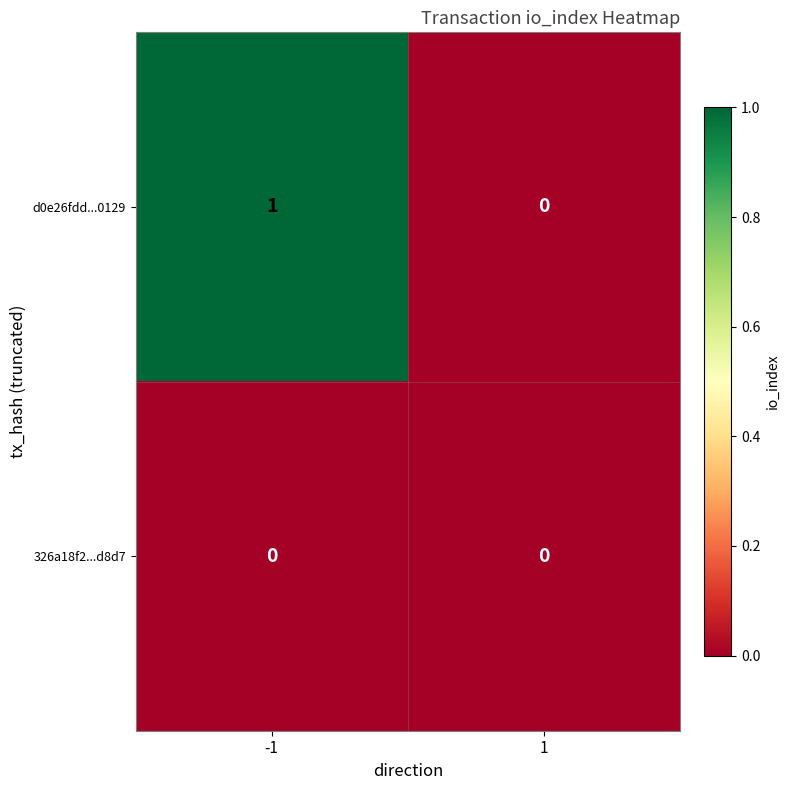

Rank the series by their average value, from lowest to highest.

326a18f2...d8d7, d0e26fdd...0129